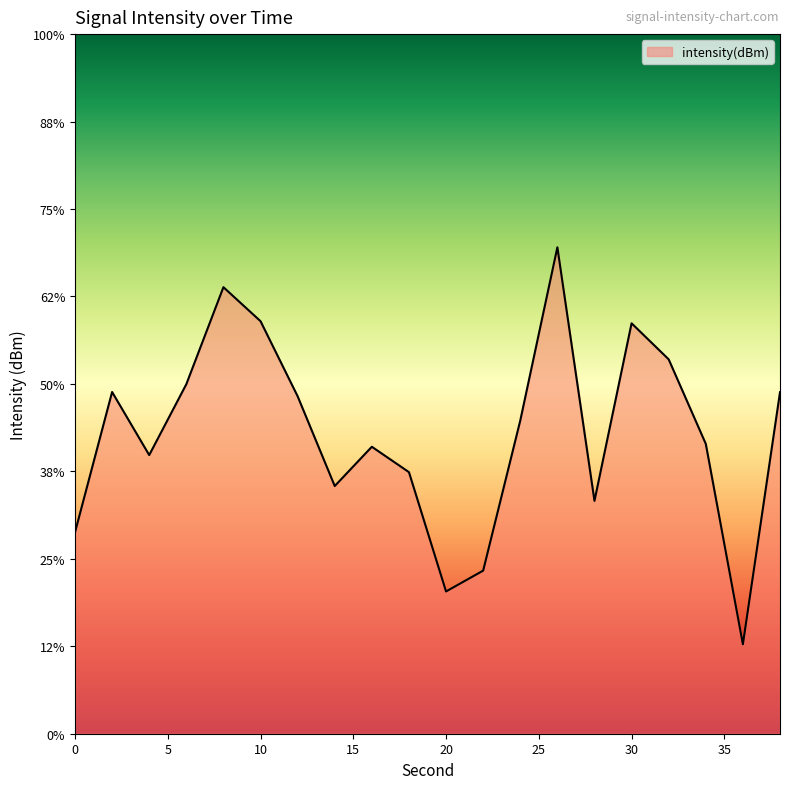

The chart shows a value of -177.7 at 34. True or false?

False